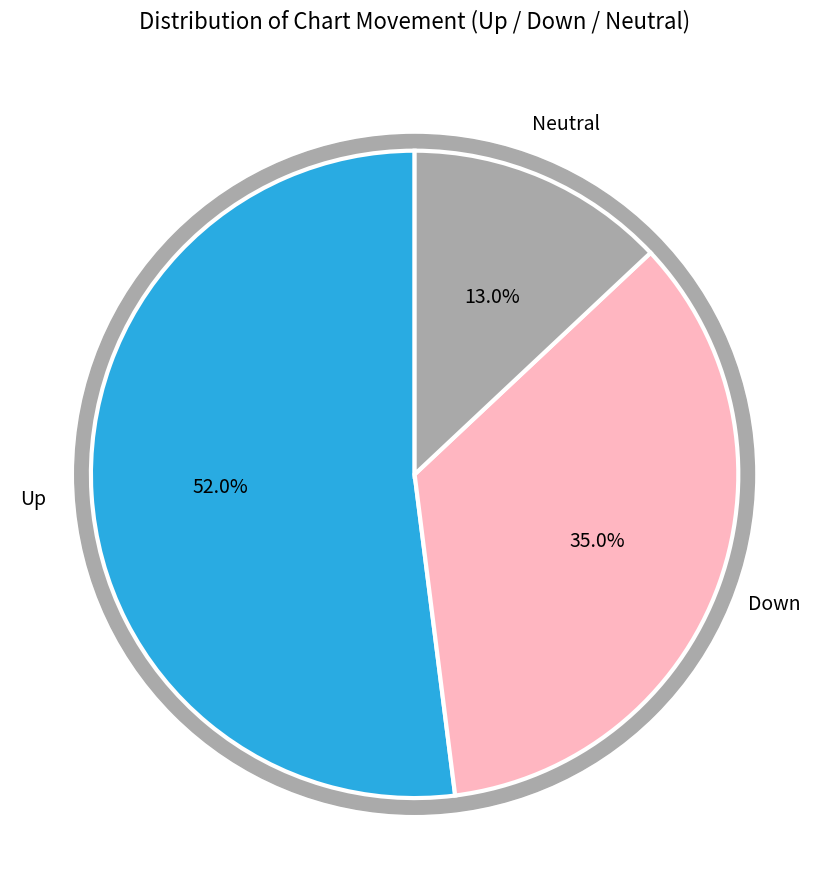

Count the number of slices in the pie.

3